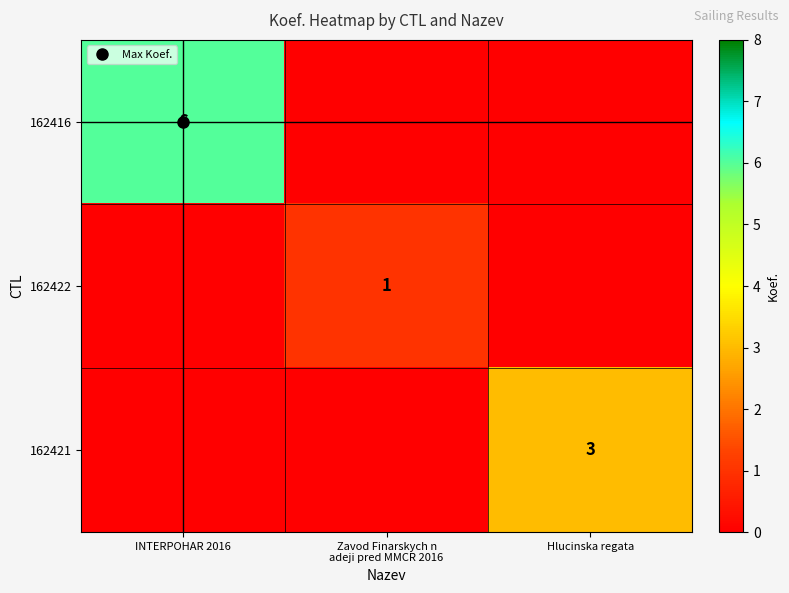

At which category is the sum across all series the highest?

INTERPOHAR 2016